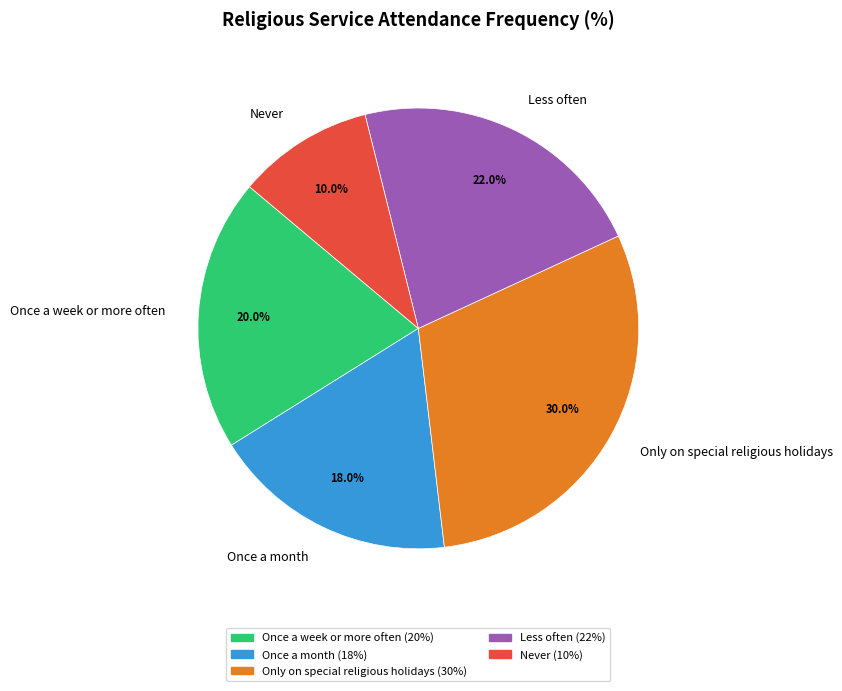

To the nearest percent, what is the average slice percentage?

20%